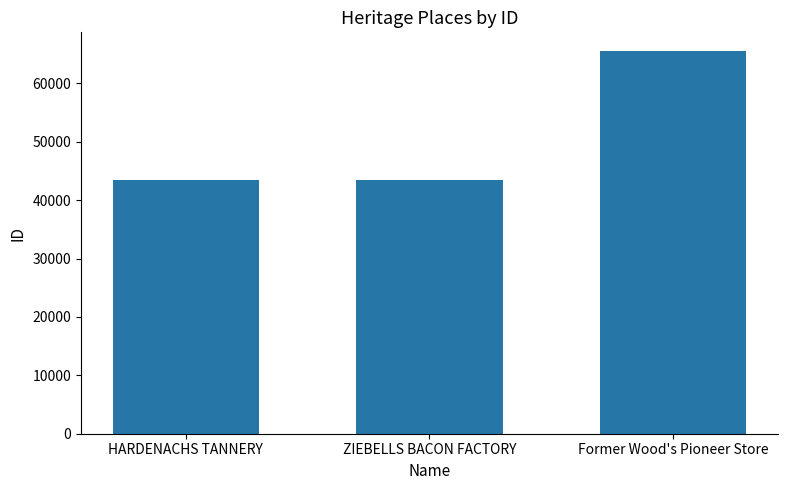

Does the chart contain stacked bars?

No